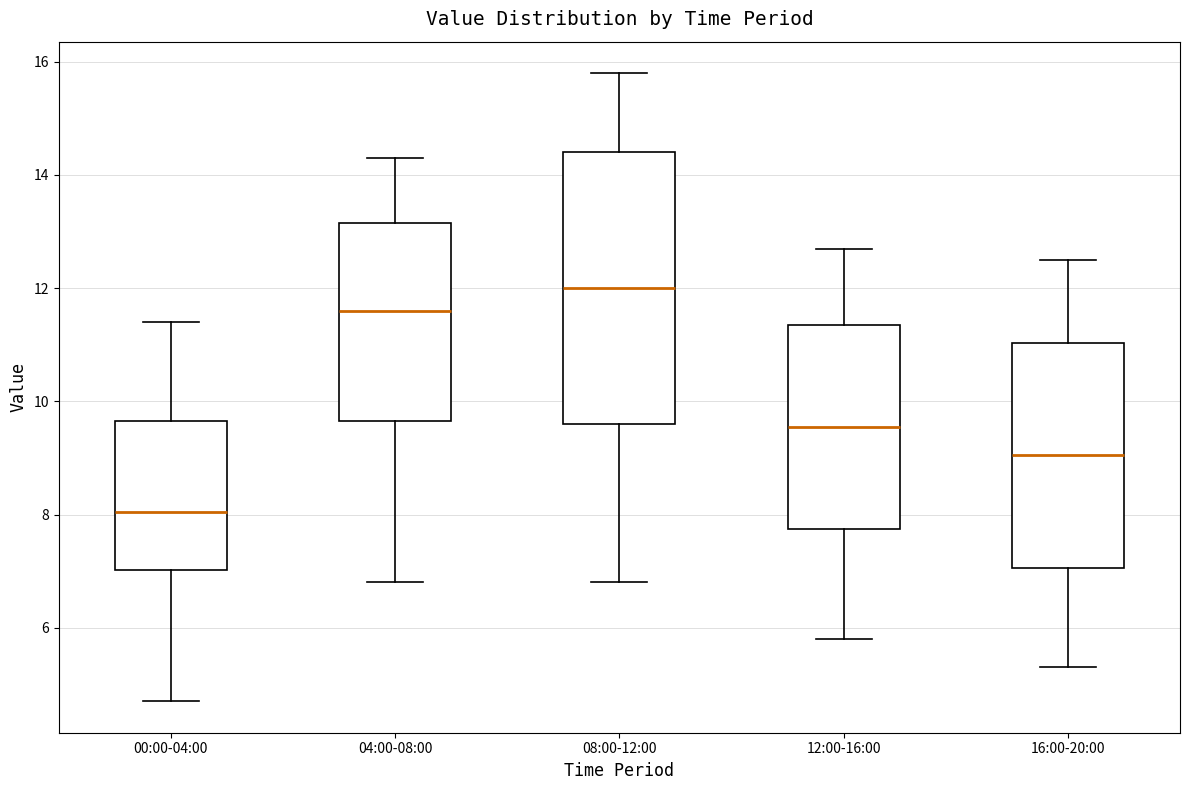

Which box's median line is the highest?

08:00-12:00